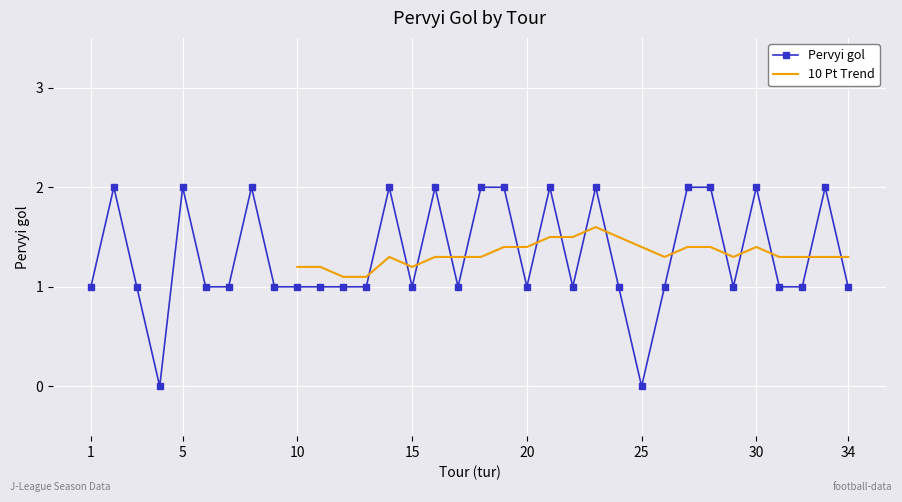

What is the difference between the maximum and minimum values?

2